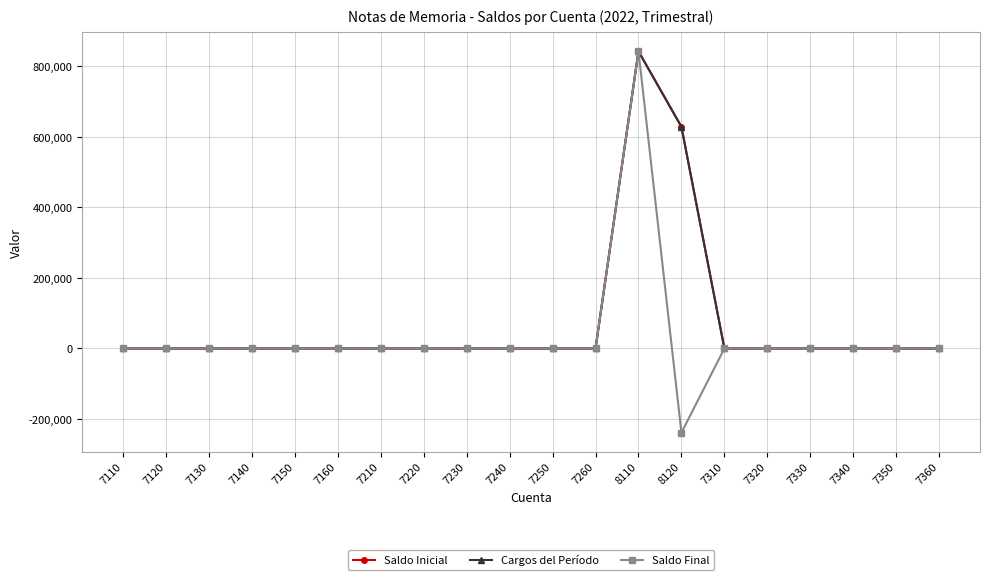

True or false: Saldo Inicial and Cargos del Período cross at least once.

False